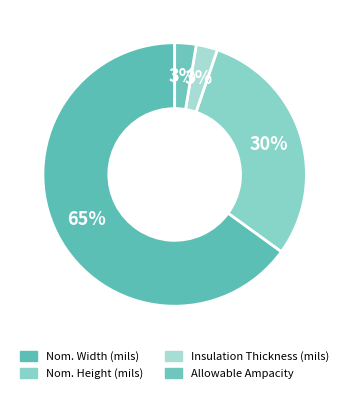

Is there a majority slice in this chart?

Yes